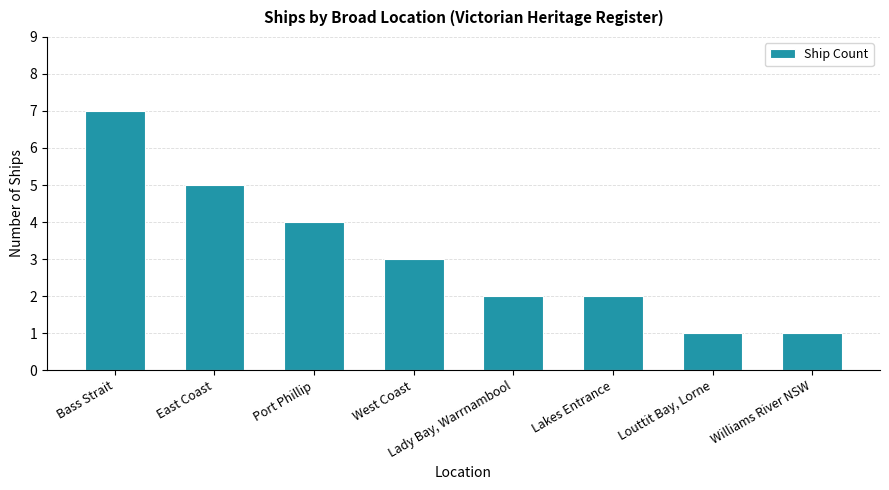

Between Williams River NSW and East Coast, which is larger?

East Coast